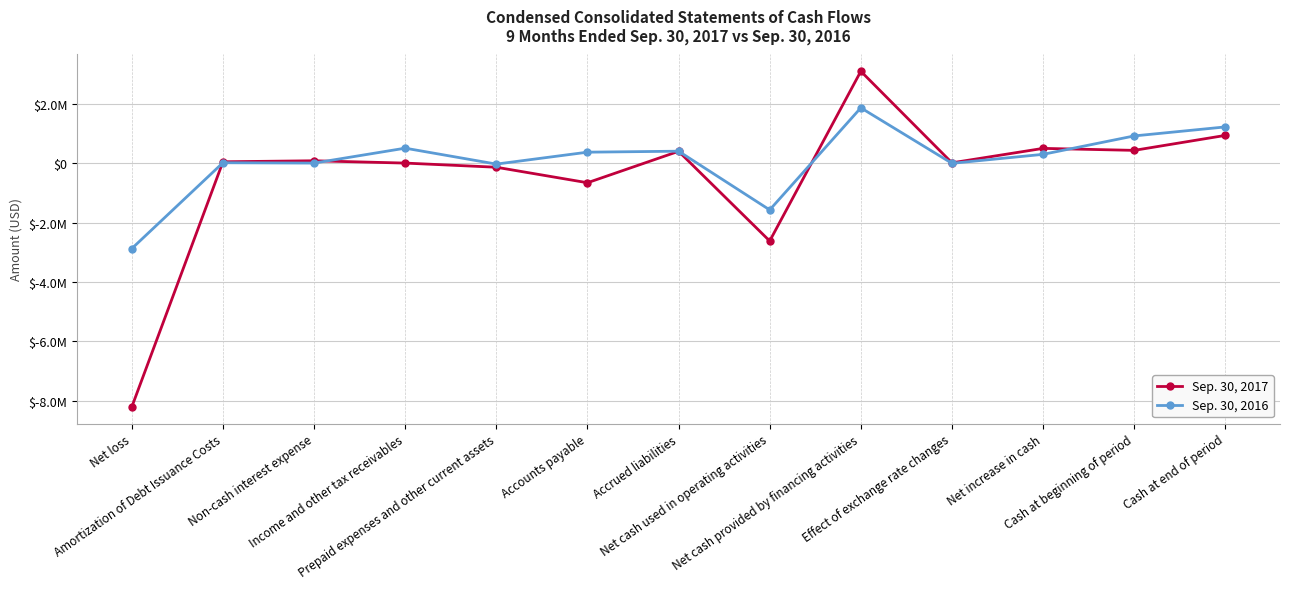

True or false: Sep. 30, 2017 has a value of 3106000 at Net cash provided by financing activities.

True